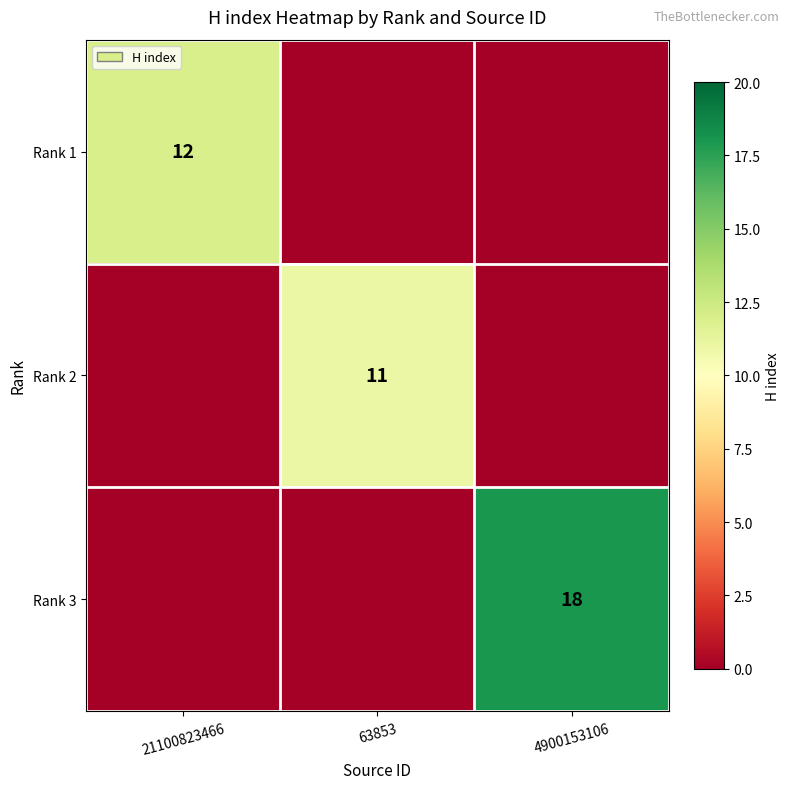

The value of Rank 1 at 21100823466 is 19. True or false?

False